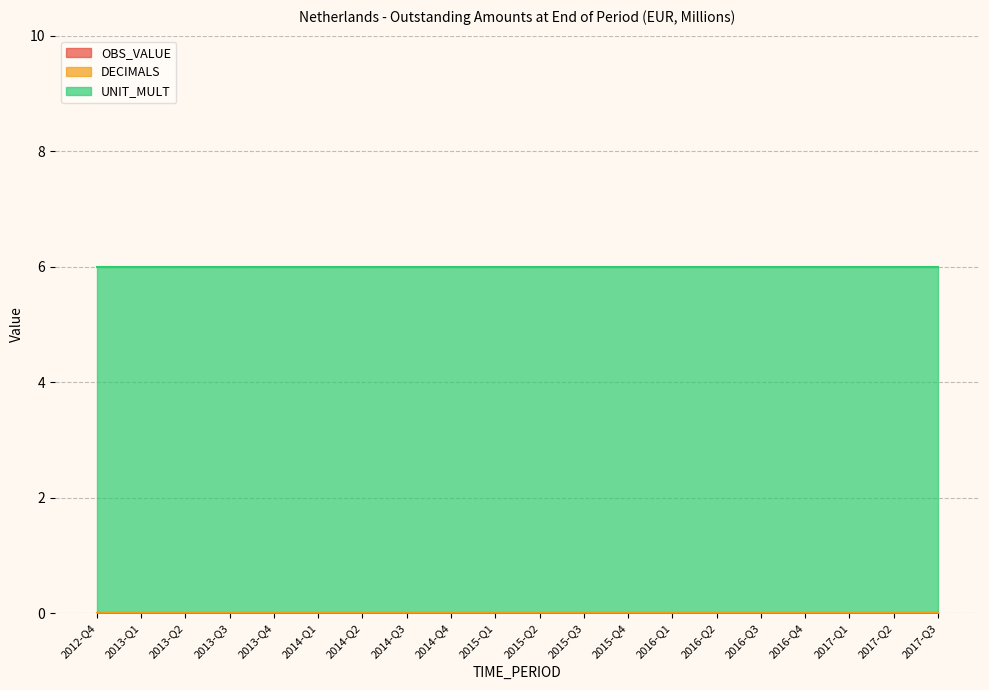

Between 2016-Q4 and 2014-Q3, which is larger?

2016-Q4